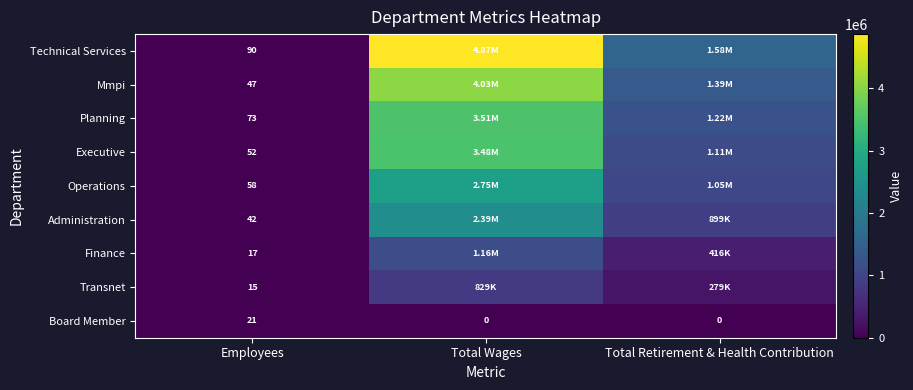

What is the total value across all series at Employees?

415